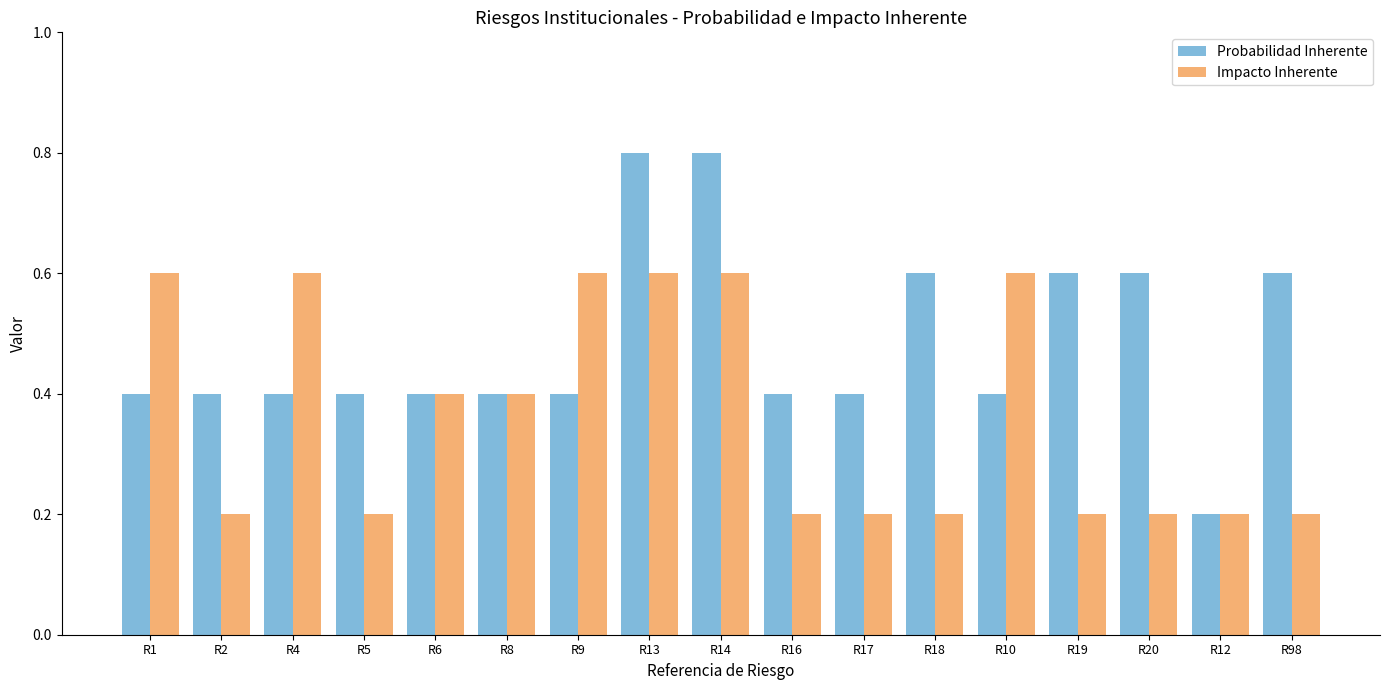

Reading left to right, list all the values displayed in this chart.

Probabilidad Inherente: 0.4	0.4	0.4	0.4	0.4	0.4	0.4	0.8	0.8	0.4	0.4	0.6	0.4	0.6	0.6	0.2	0.6
Impacto Inherente: 0.6	0.2	0.6	0.2	0.4	0.4	0.6	0.6	0.6	0.2	0.2	0.2	0.6	0.2	0.2	0.2	0.2